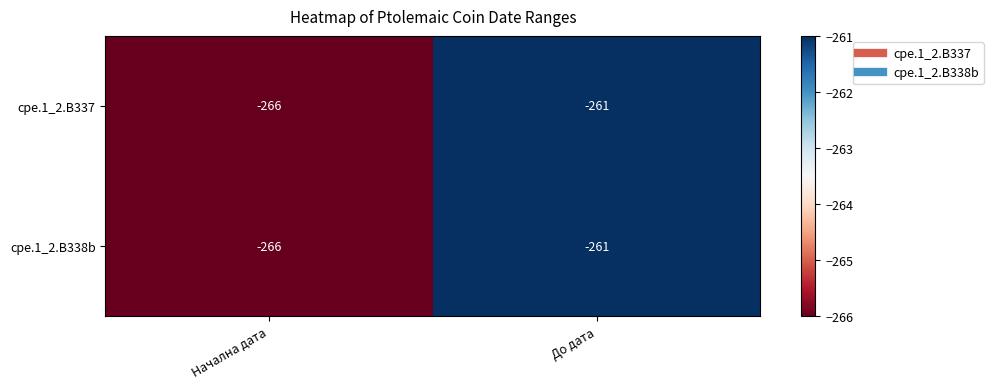

Which label corresponds to the largest value in the chart?

До дата